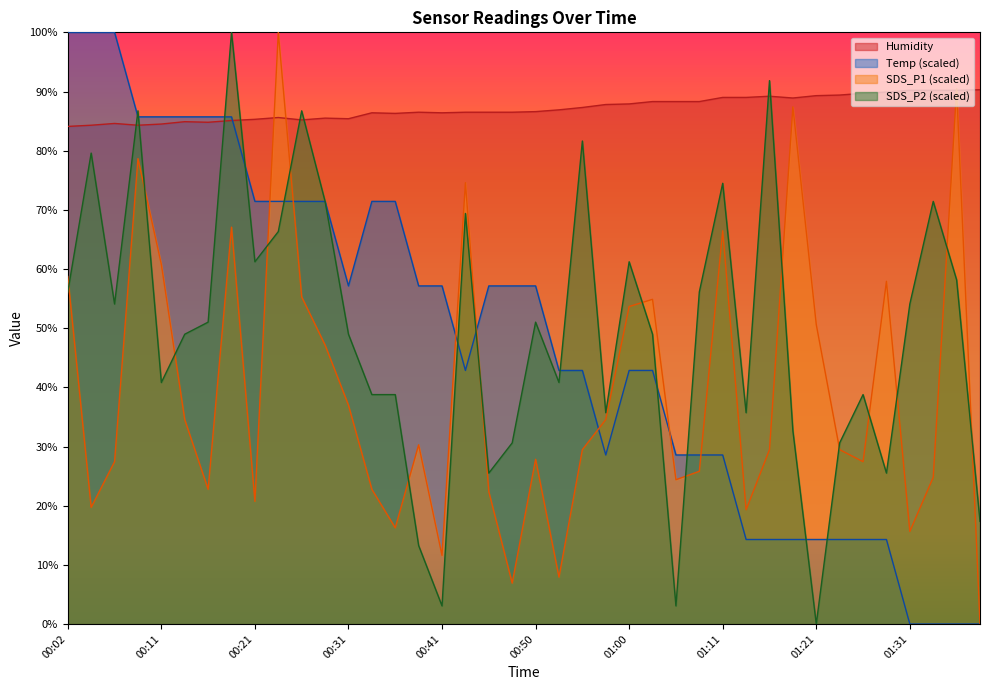

Is the value of Temp at 00:04 greater than the value of Humidity at 00:43?

Yes